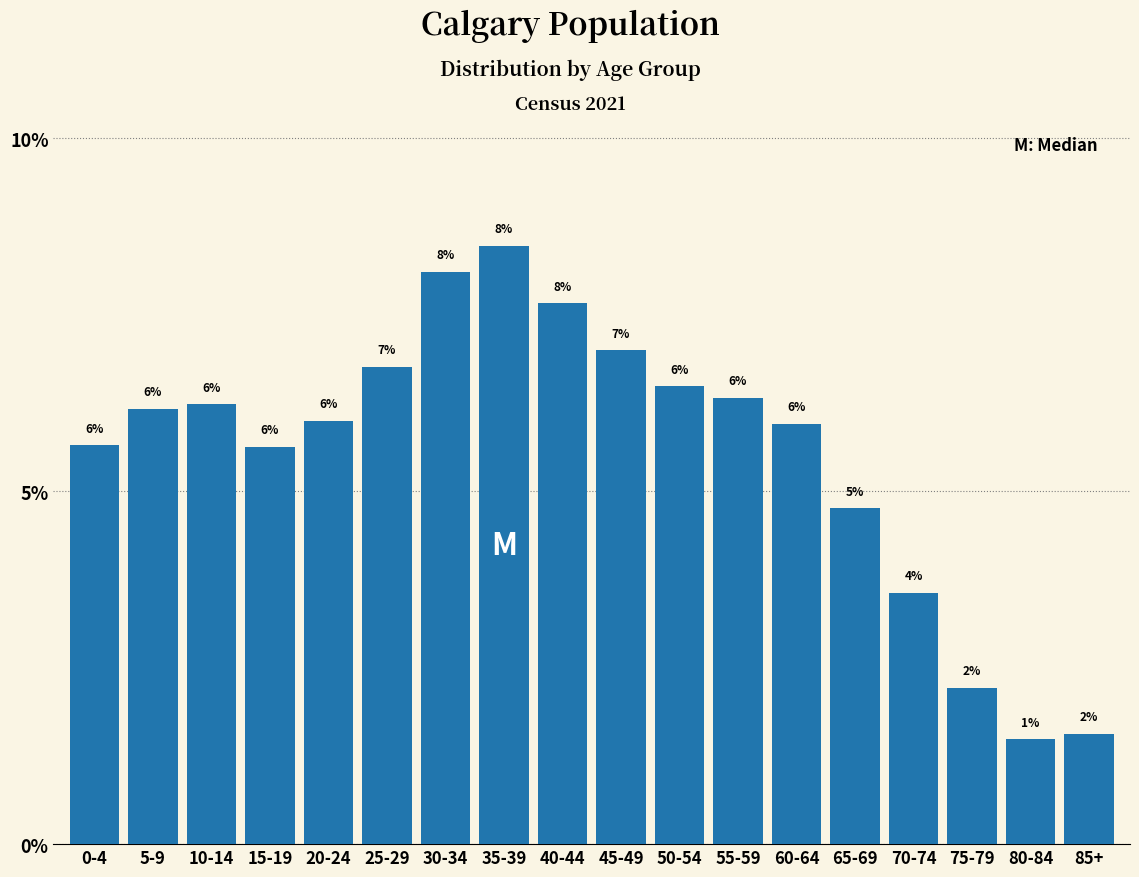

The chart shows a value of 2.8 at 60-64. True or false?

False